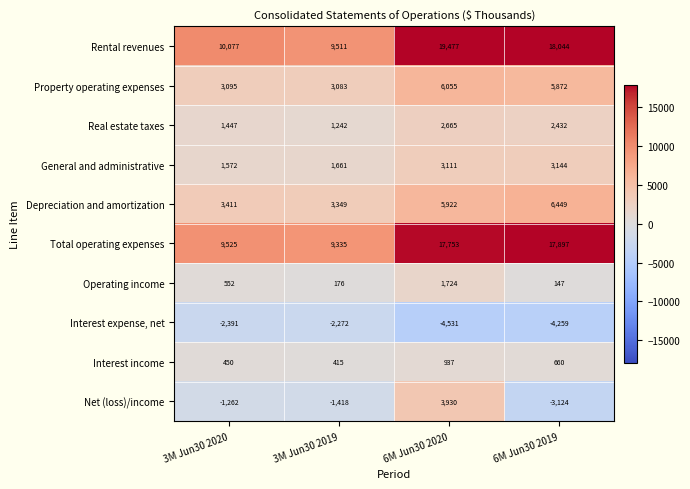

Where is Depreciation and amortization nearest to the value 4899?

6M Jun30 2020